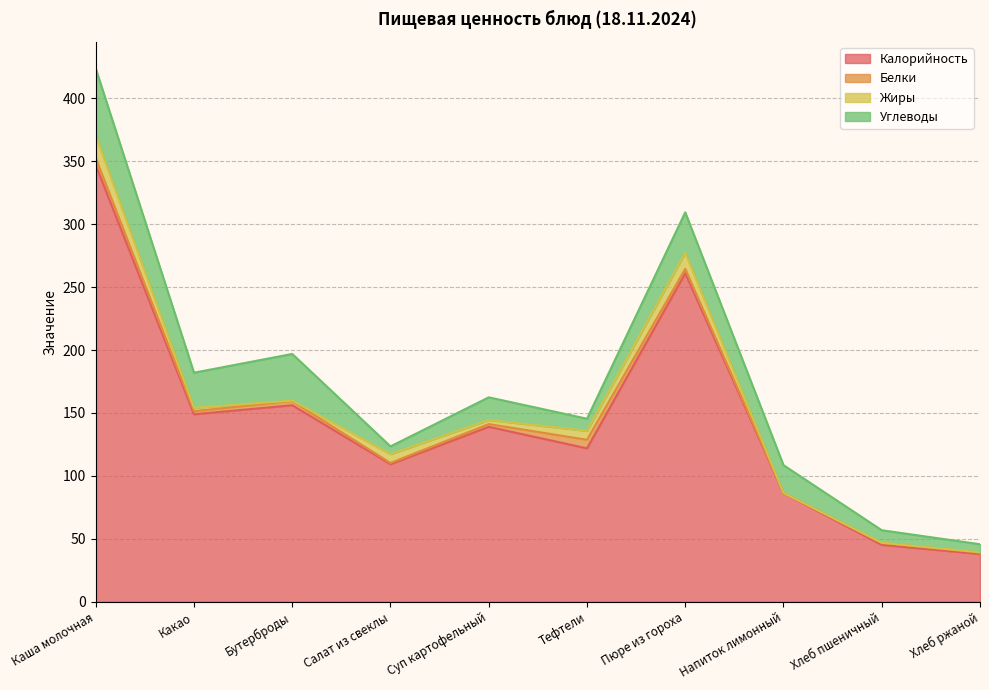

How many series are shown in this chart?

4